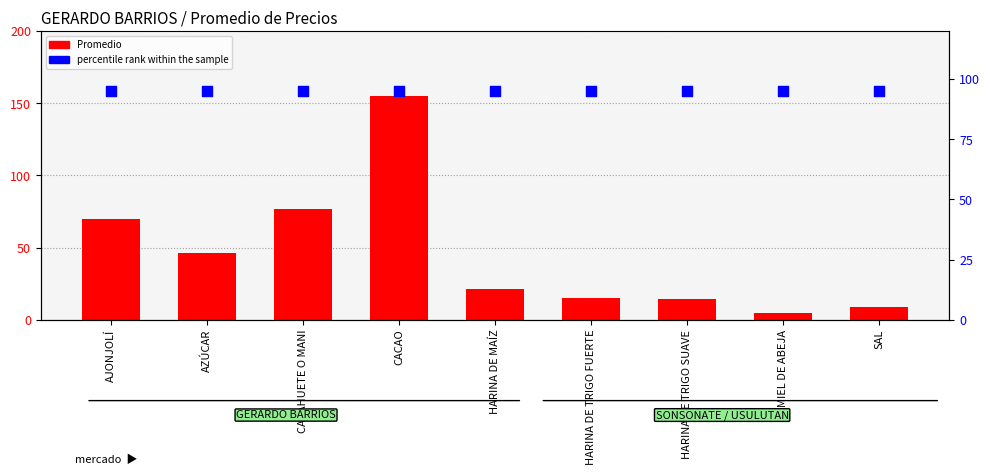

What are all the series names shown in the legend?

Promedio, percentile rank within the sample